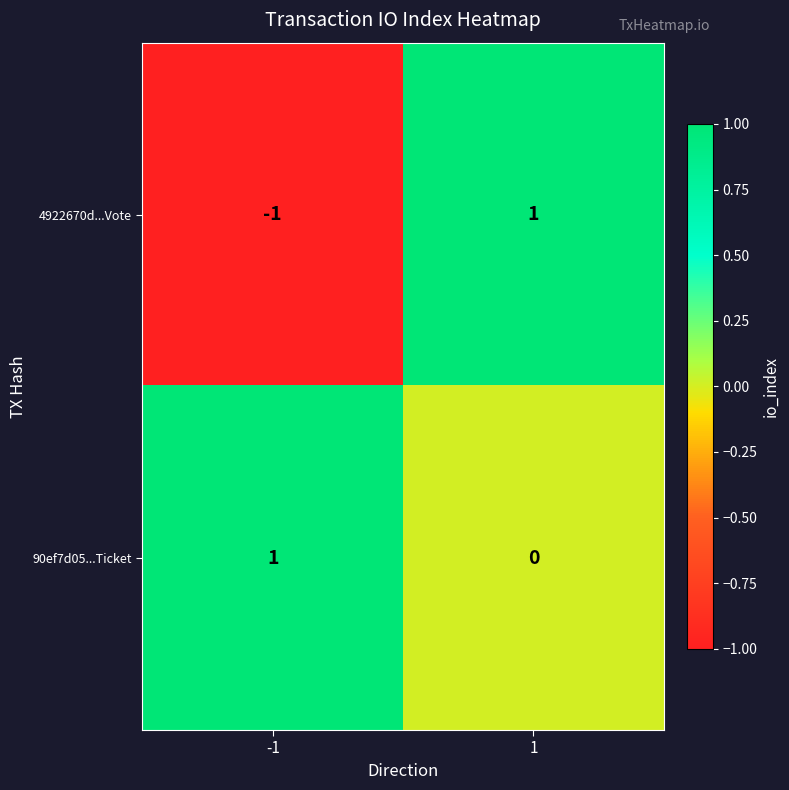

What is the spread (max minus min) of values at -1?

2